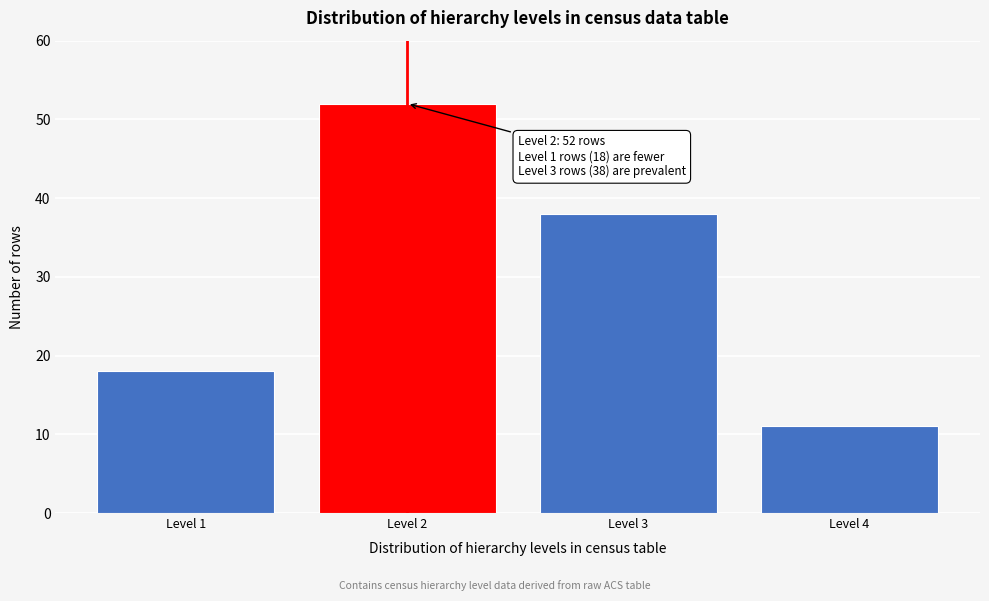

Reading left to right, transcribe all the data shown in this chart.

18	52	38	11